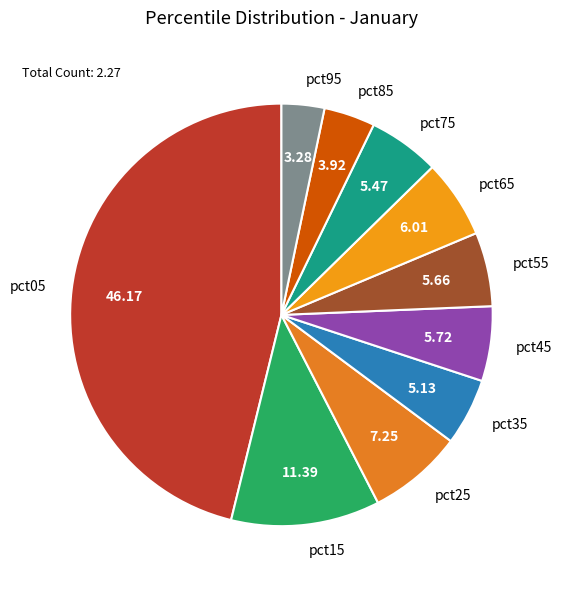

Is it true that pct45 is 6% of the pie?

True